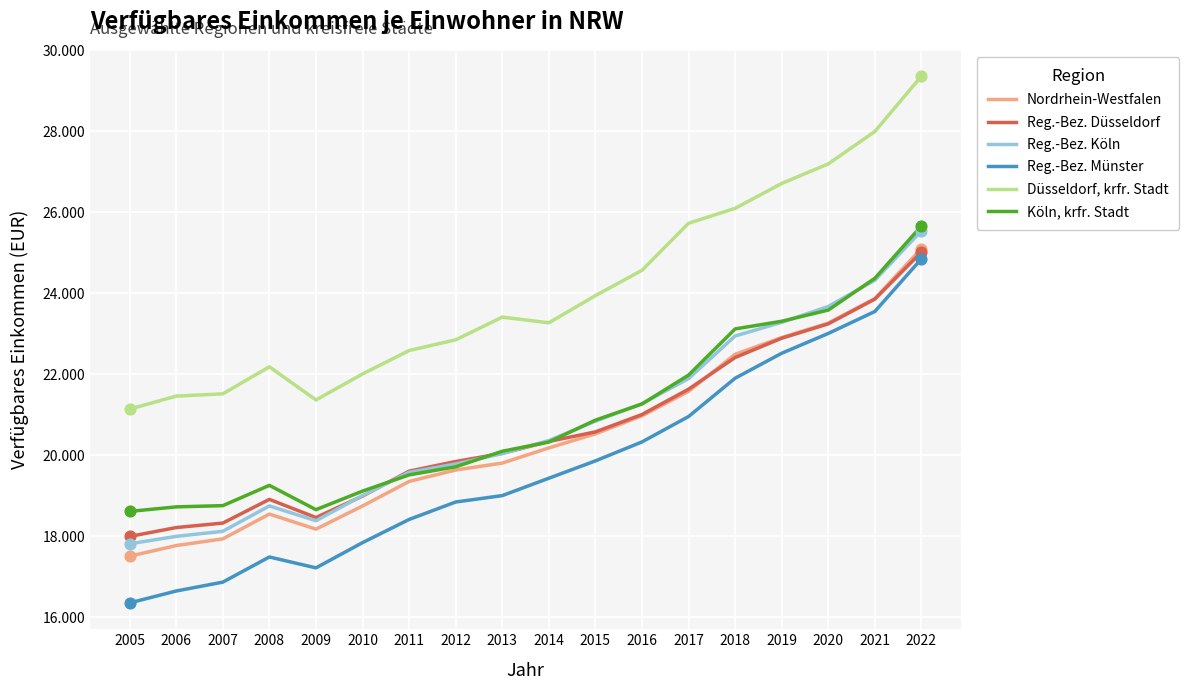

What is the total value across all series at 2007?

111507